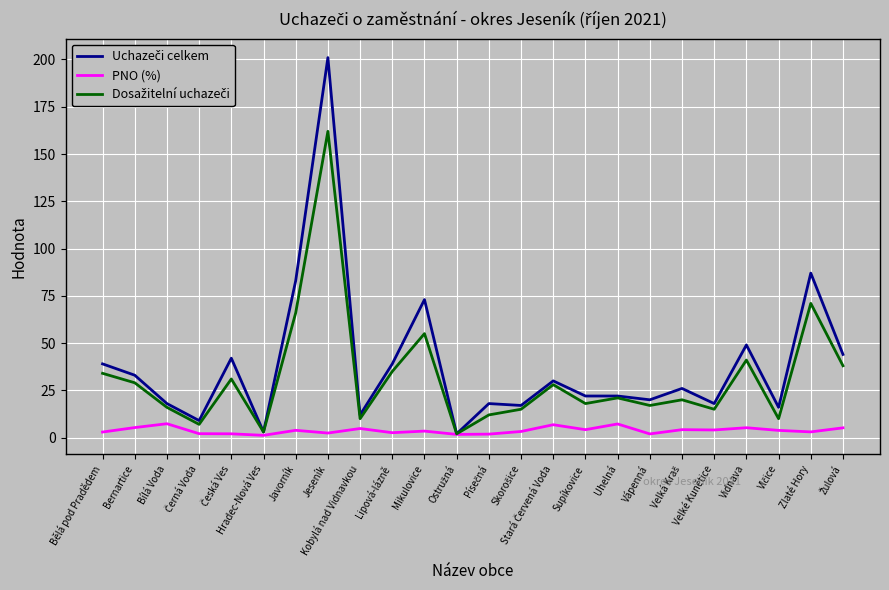

What is the greatest value displayed?

201.0